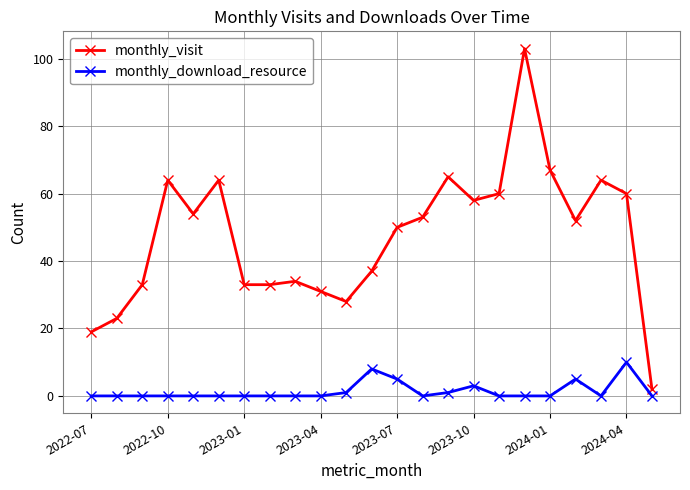

Rank the series by their average value, from lowest to highest.

monthly_download_resource, monthly_visit